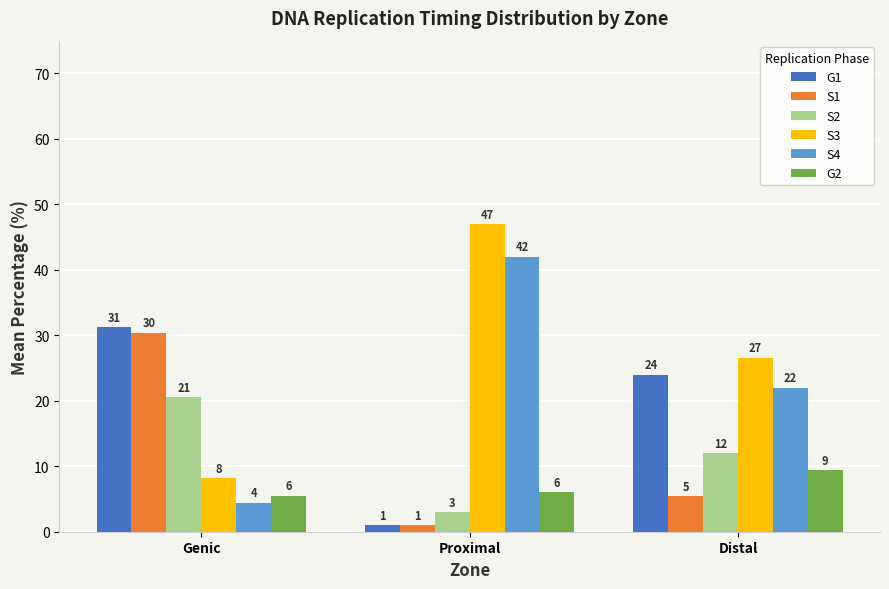

What is the difference between the maximum and minimum values in the S1 series?

29.4